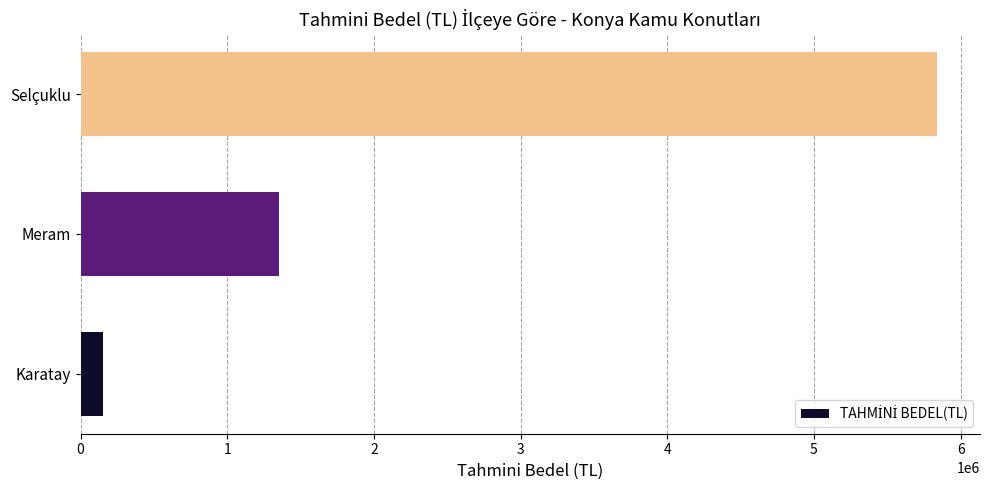

What is the average value?

2448333